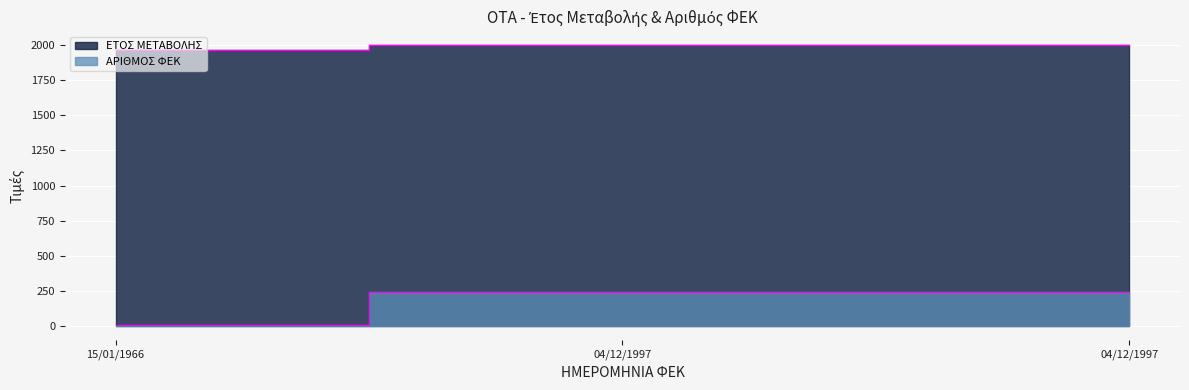

What is the maximum value shown in the chart?

1997